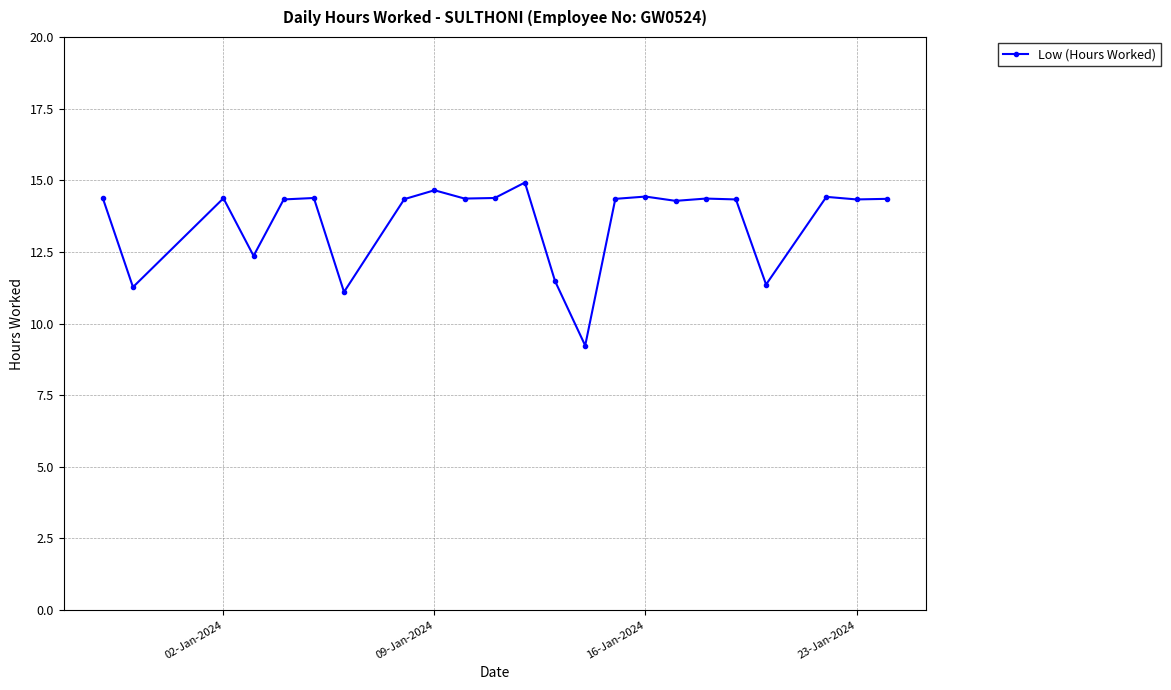

True or false: the data has more than 1 interior local peaks.

True